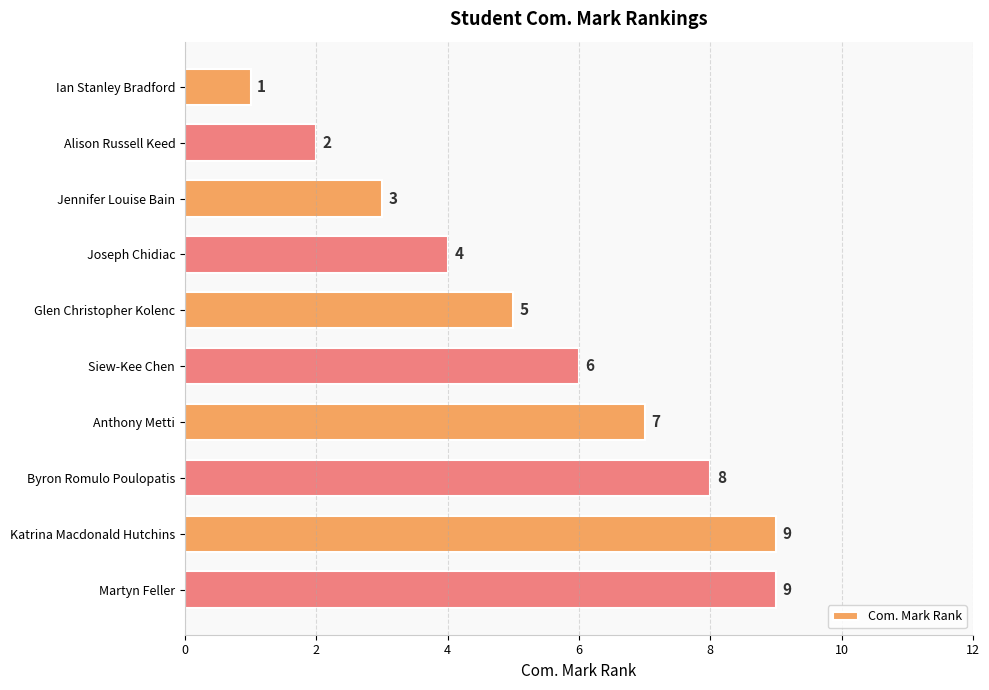

Are the bars horizontal?

Yes